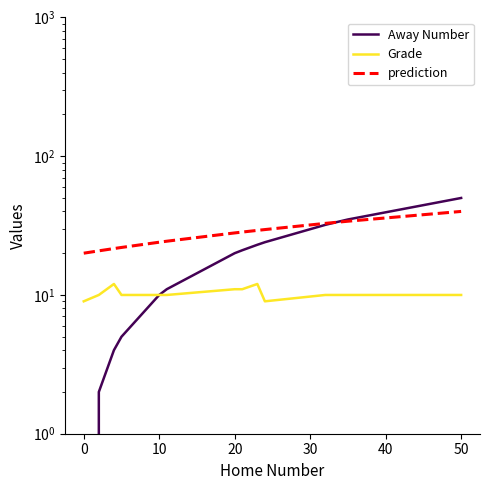

How many lines are shown in the chart?

3